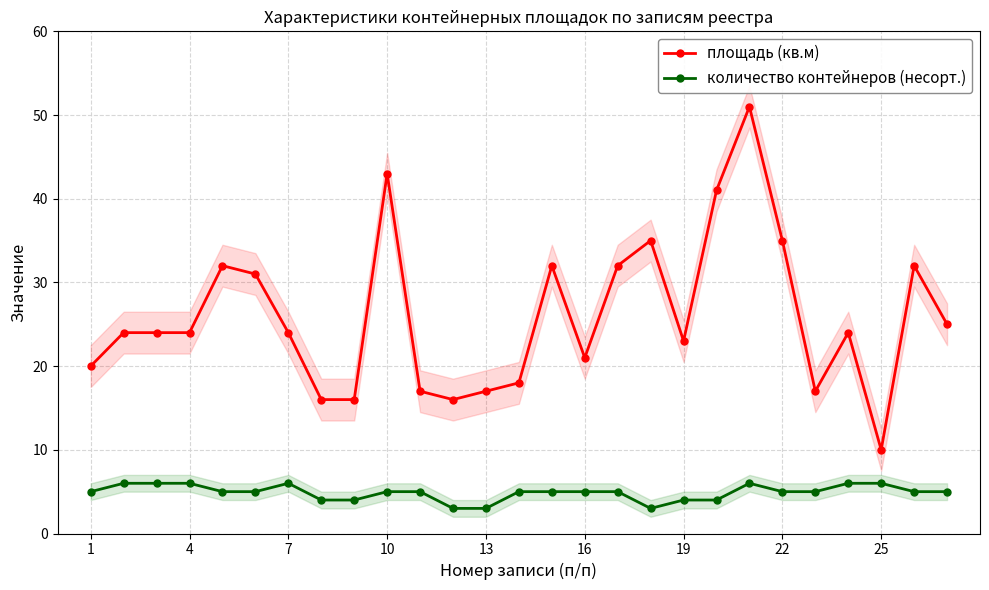

How many distinct data groups are displayed?

2